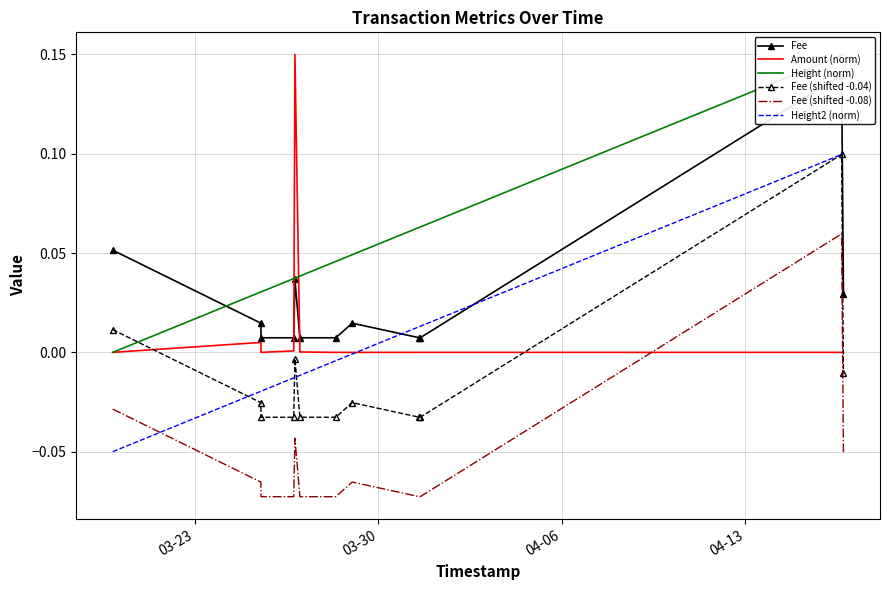

How many lines are shown in the chart?

6